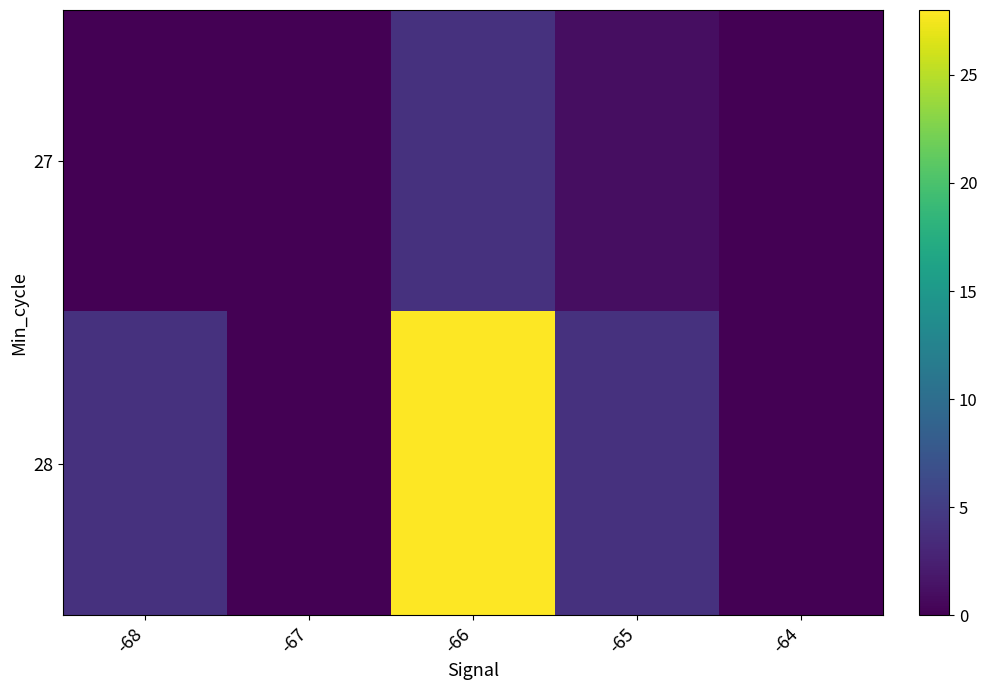

Count the number of categories in the chart.

5